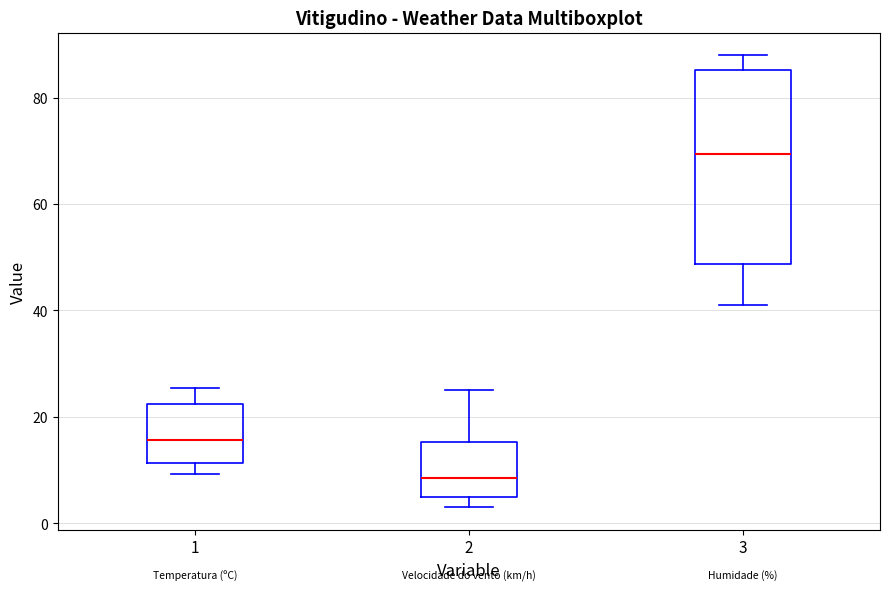

Comparing the boxes themselves (not the whiskers), which one is the tallest?

3